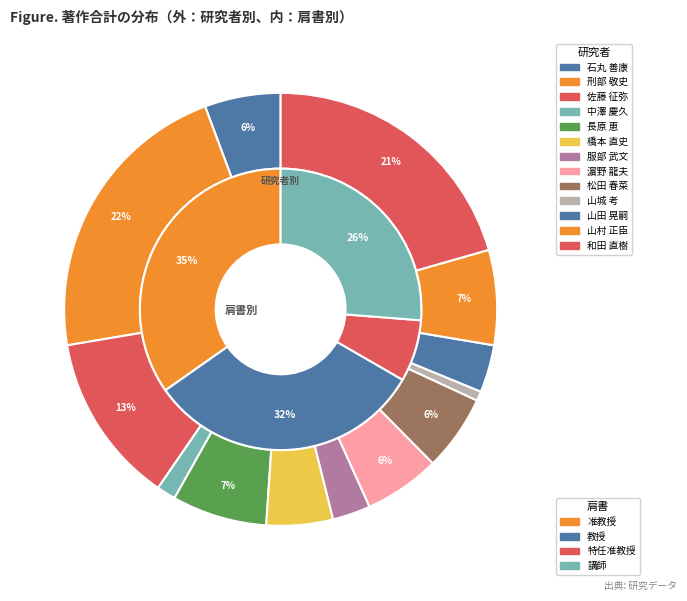

Which slice is the largest?

刑部 敬史